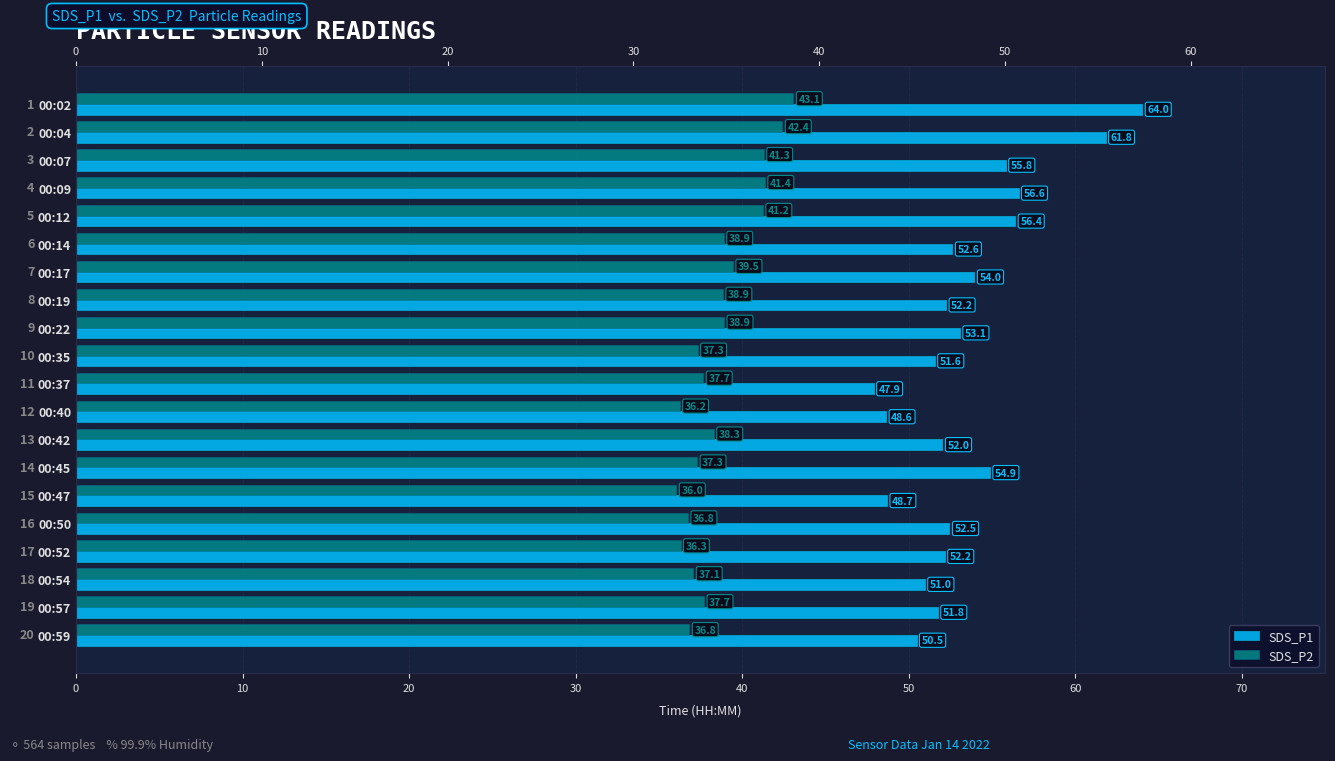

What is the label of the 5th bar from the right?

15